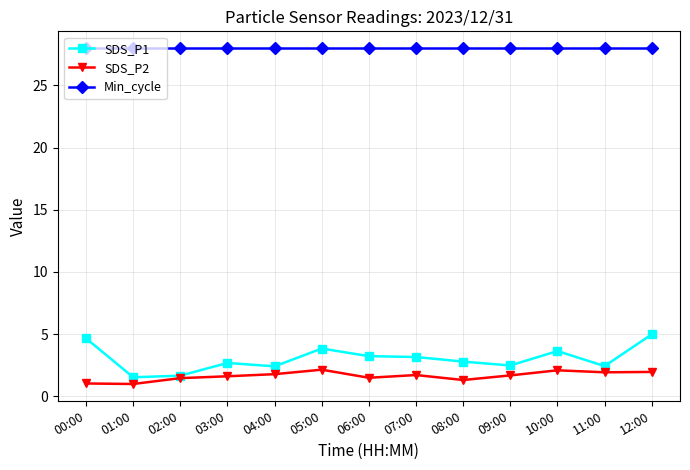

What is the total value across all series at 02:00?

31.1